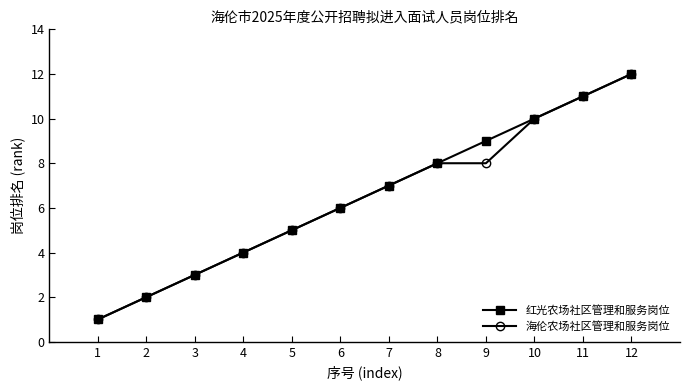

What is the value of the 红光农场社区管理和服务岗位 point at the 10th from the left?

10